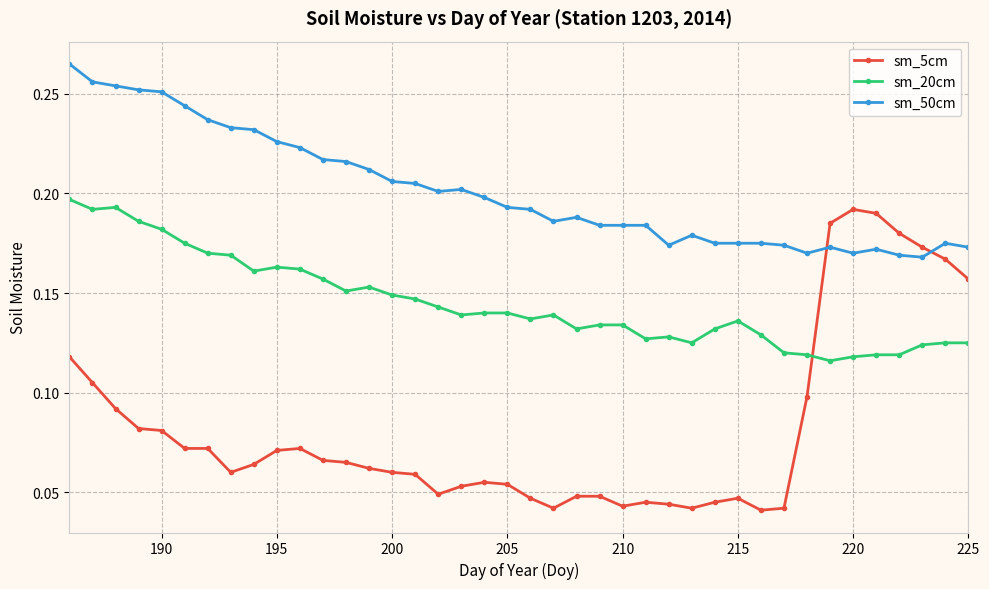

Which series has the largest total across all categories?

sm_50cm